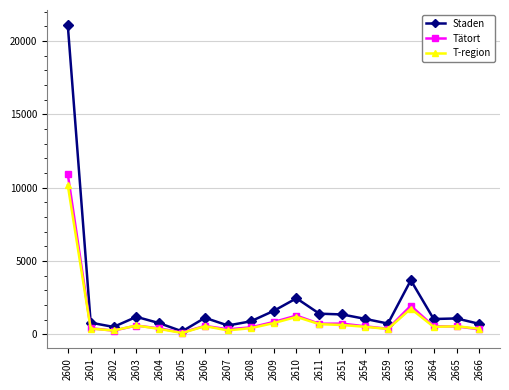

How many lines are shown in the chart?

3